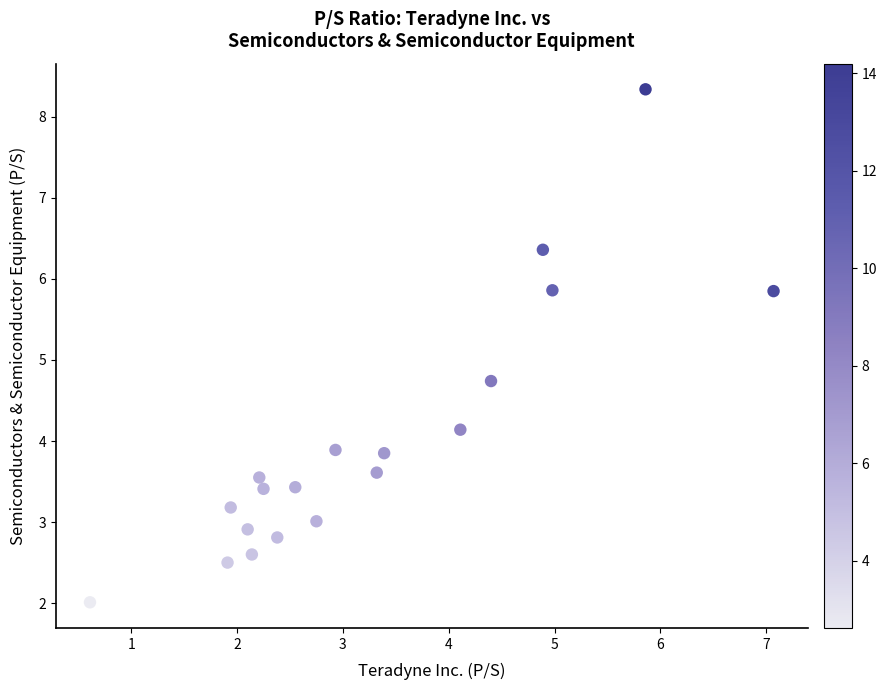

What Y value in the scatter plot is closest to 5?

4.7